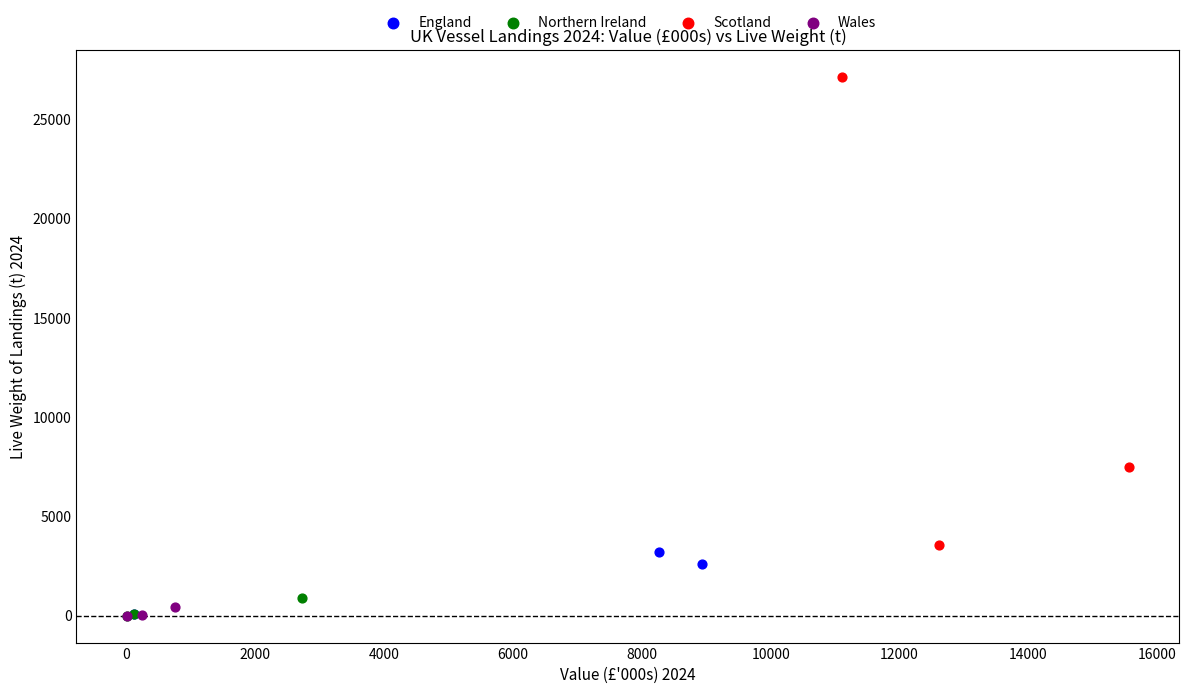

Which series has the largest Y range (max minus min)?

Scotland